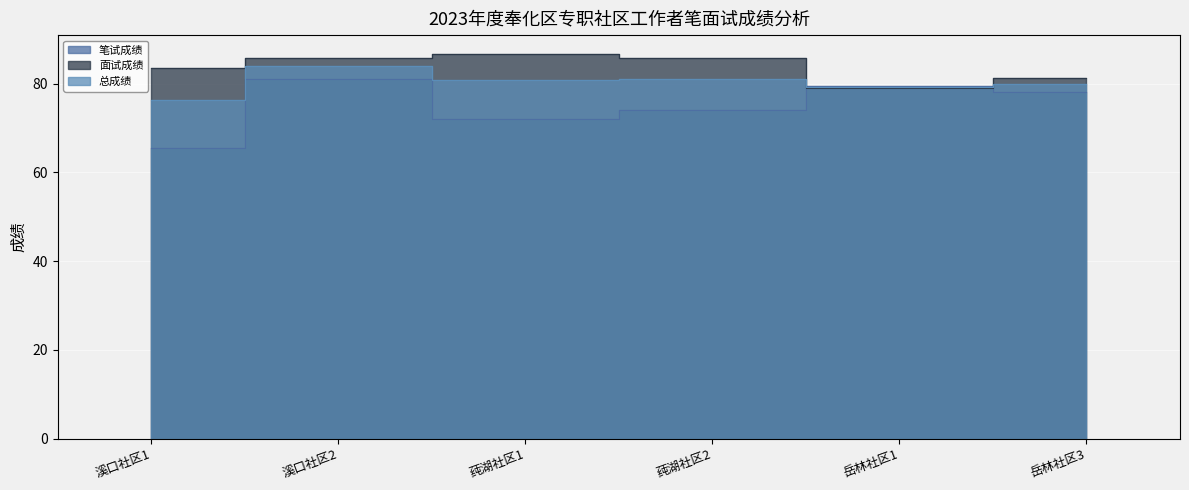

At how many categories does at least one series exceed 66?

6